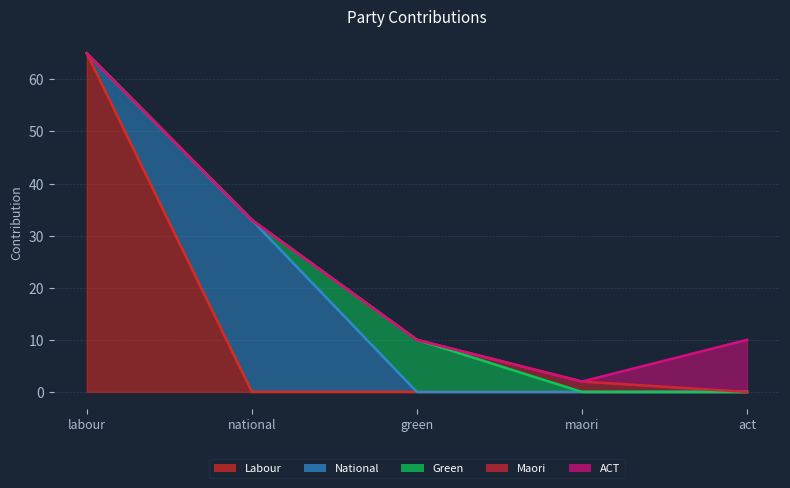

True or false: Labour has a value of -45 at act.

False